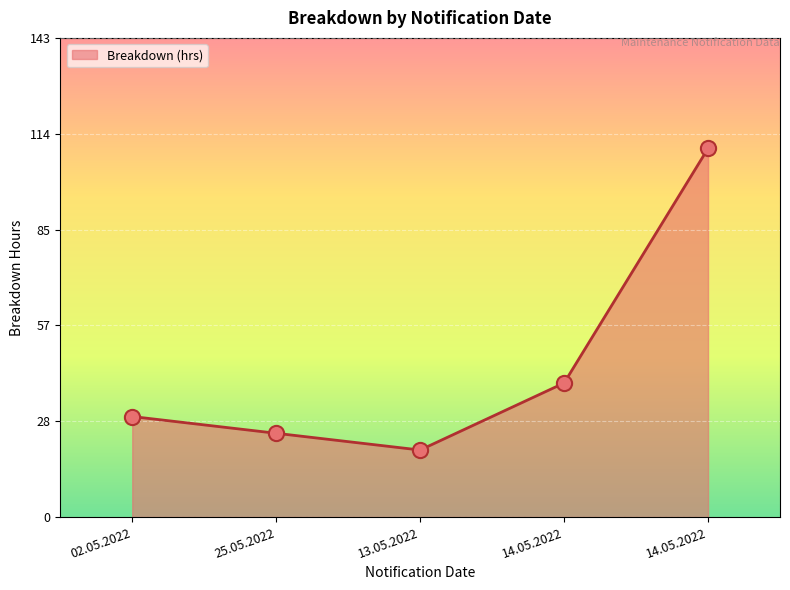

Which has a higher value, 02.05.2022 or 13.05.2022?

02.05.2022